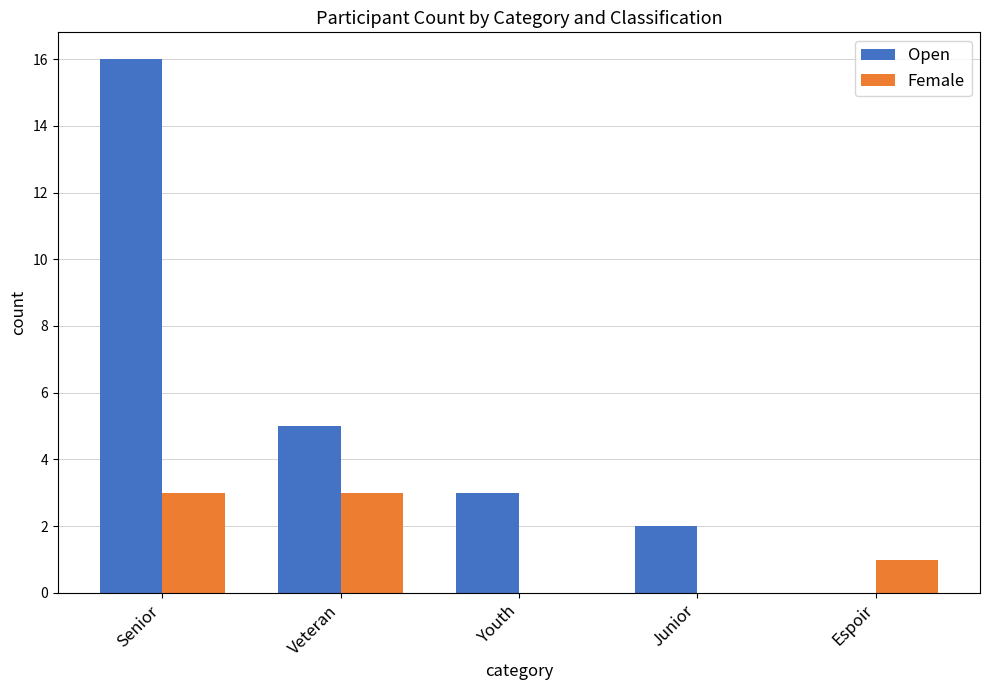

What is the maximum value shown in the chart?

16